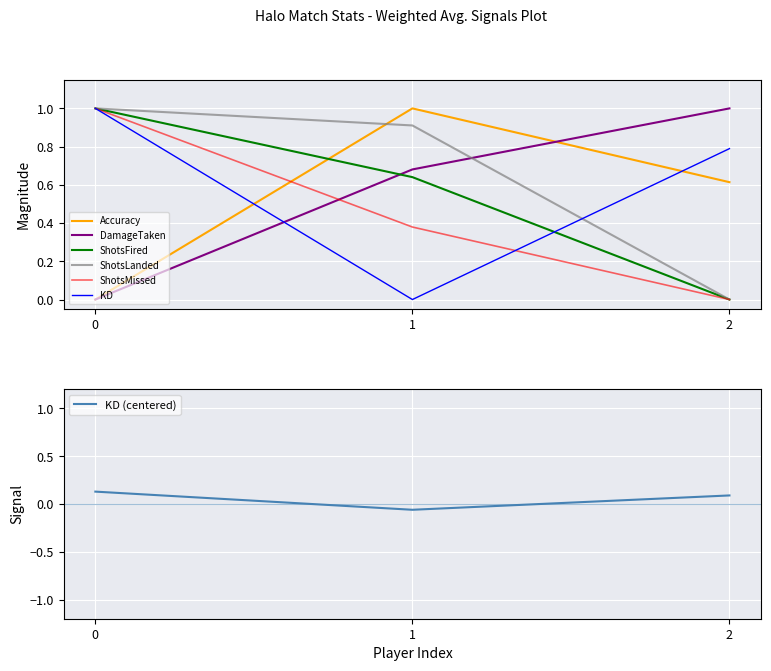

The ShotsLanded series shows 0.9 at 1. True or false?

True